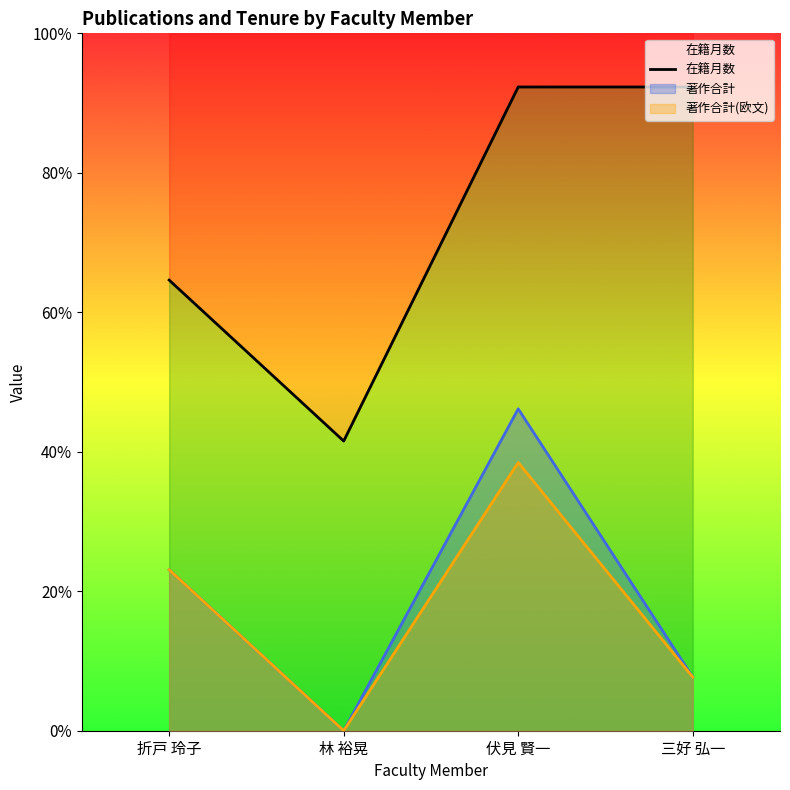

The value at 林 裕晃 is 108. True or false?

True